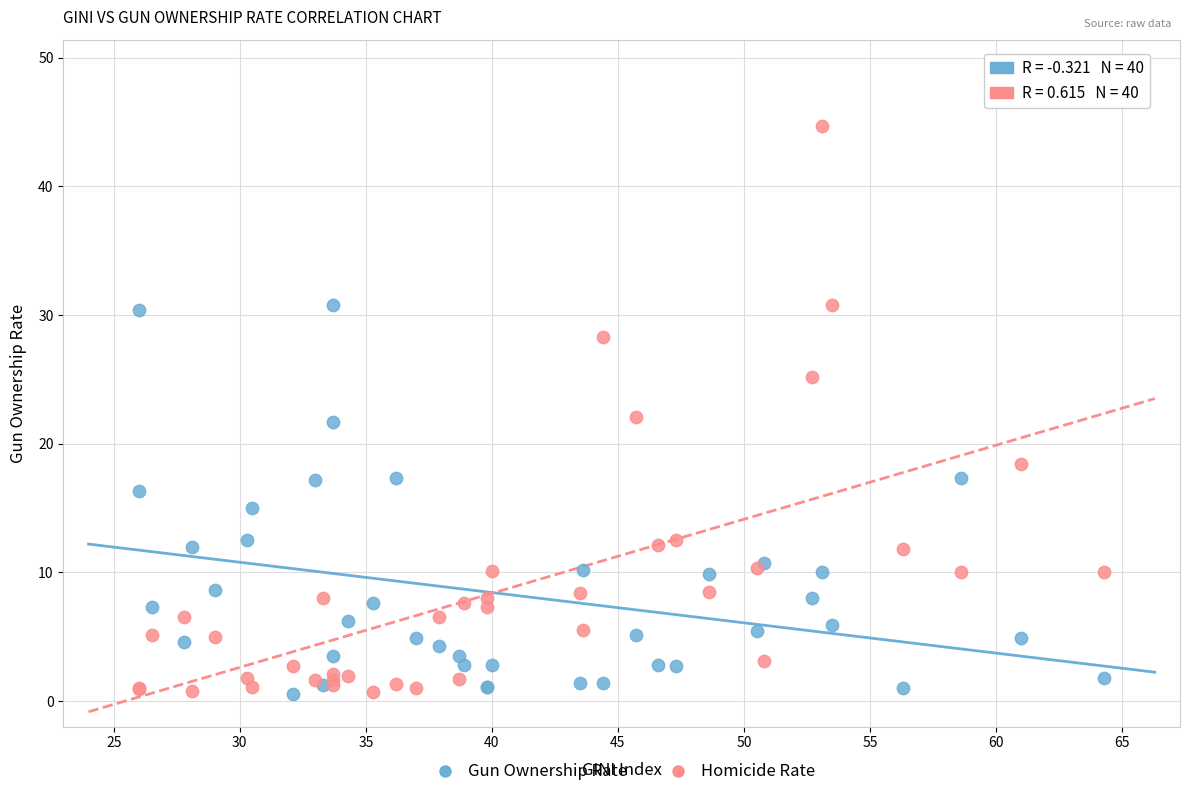

Which series has the widest spread of Y values?

Homicide Rate